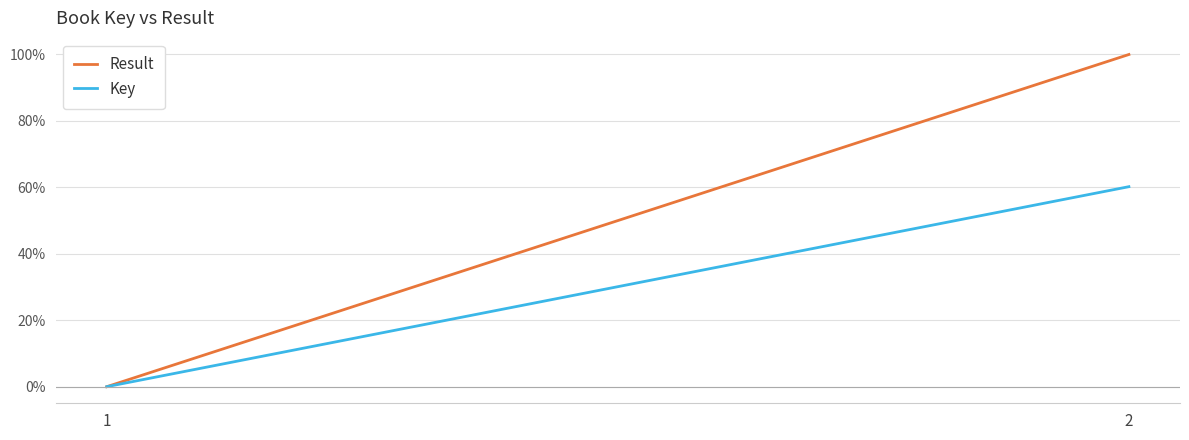

Count the number of categories in the chart.

2